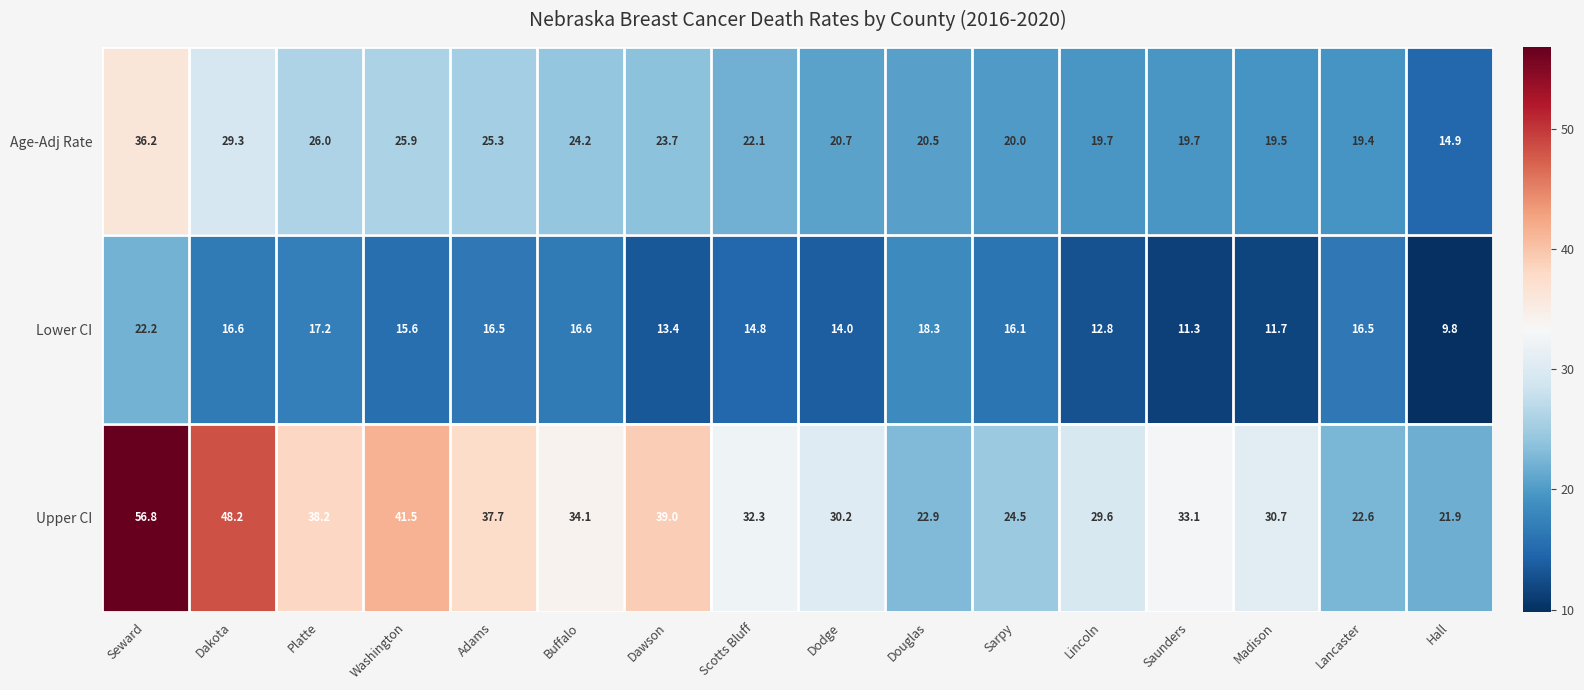

At which category is the sum across all series the highest?

Seward